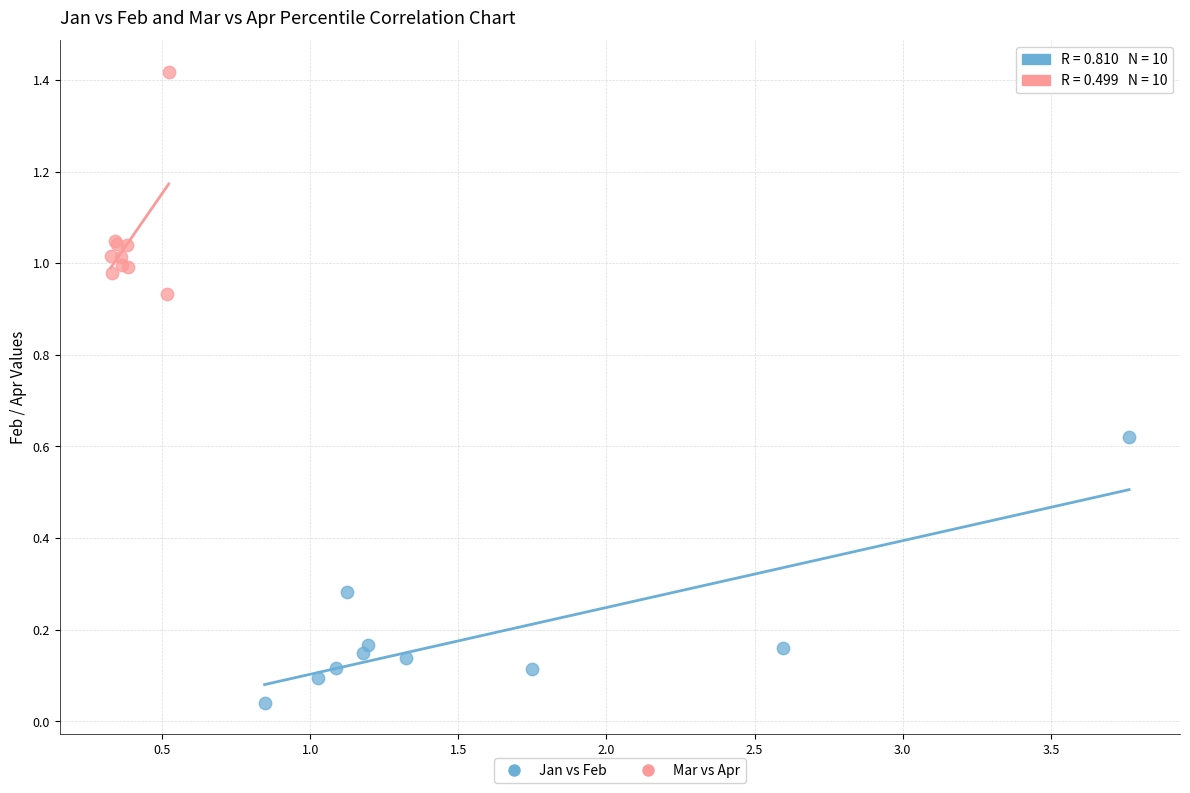

What are all the series names shown in the legend?

Jan vs Feb, Mar vs Apr